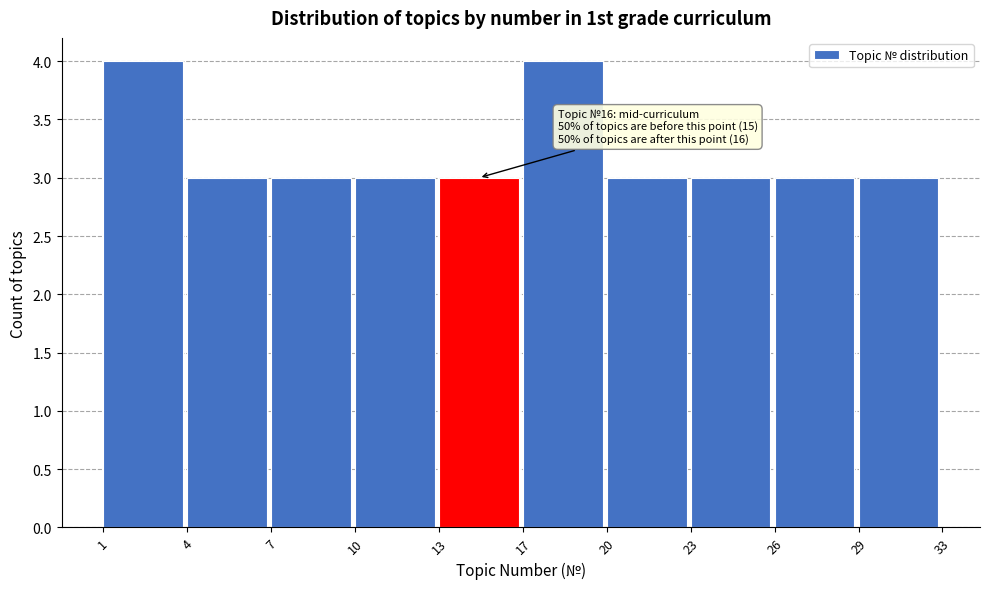

Reading left to right, transcribe all the data shown in this chart.

1=4	4=3	7=3	10=3	13=3	17=4	20=3	23=3	26=3	29=3